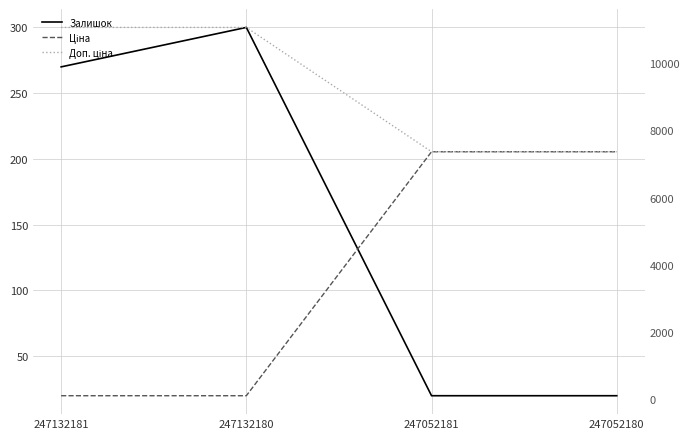

What is the difference between the maximum and minimum values in the Залишок series?

280.0